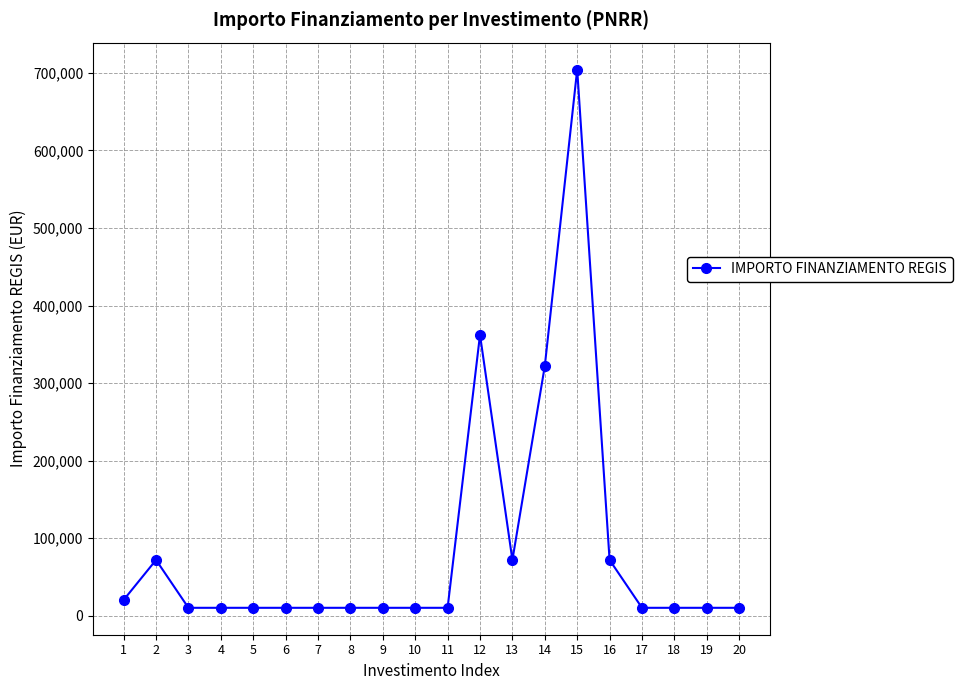

Where is the data nearest to the value 357296?

12